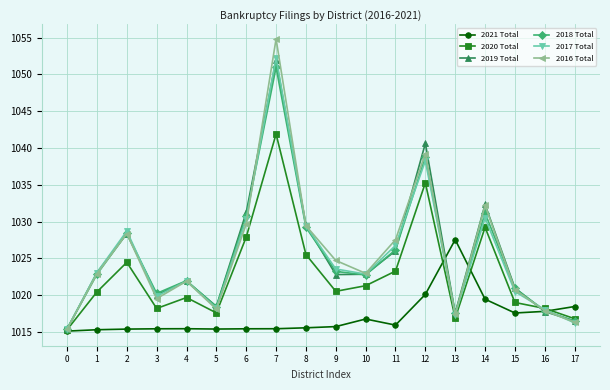

What is the total value across all series at 10?

6129.5